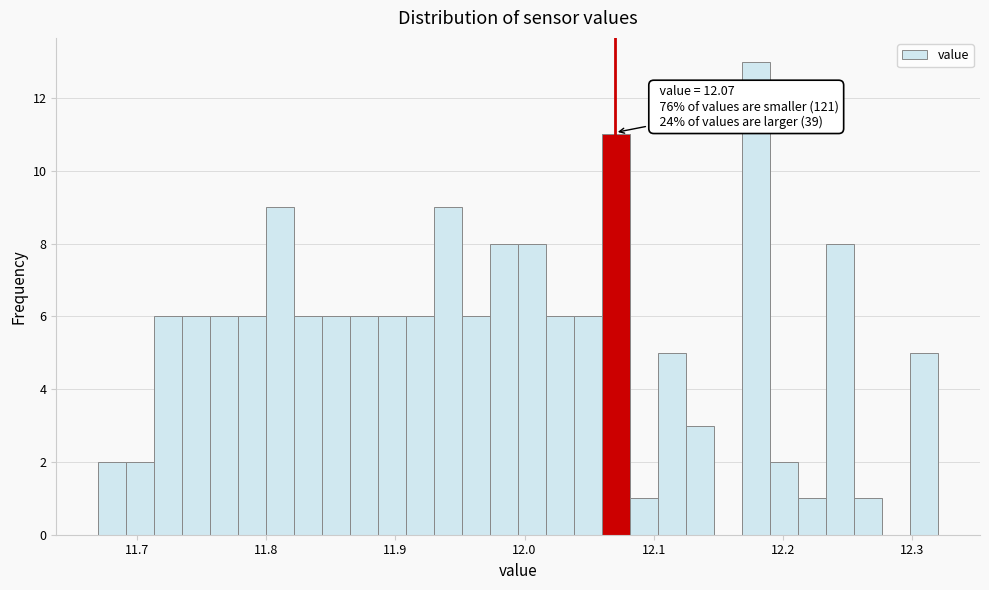

Read against the x-axis, roughly where is the centre of the tallest bar?

12.18